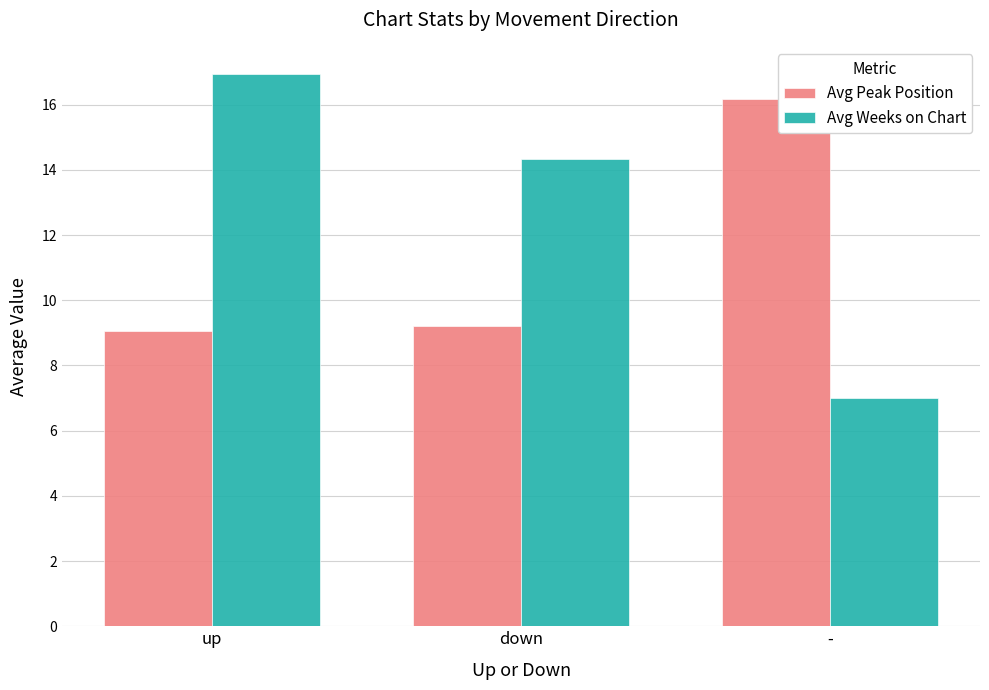

True or false: Avg Peak Position has a value of 4.6 at -.

False